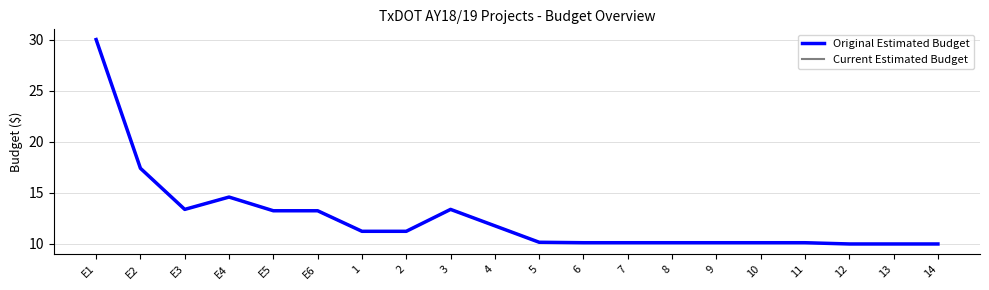

Does the chart display data point markers on the line(s)?

No